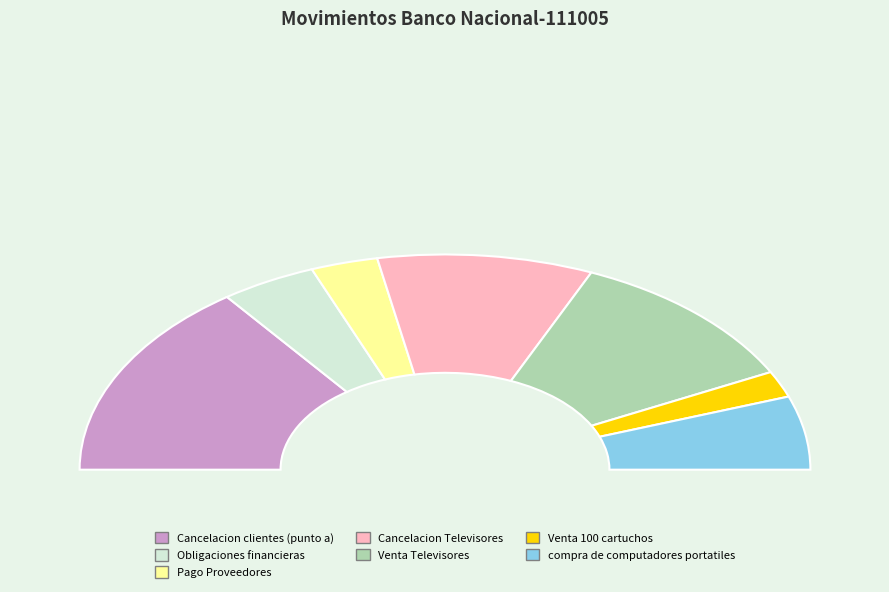

Between Pago Proveedores and Cancelacion clientes (punto a), which is larger?

Cancelacion clientes (punto a)